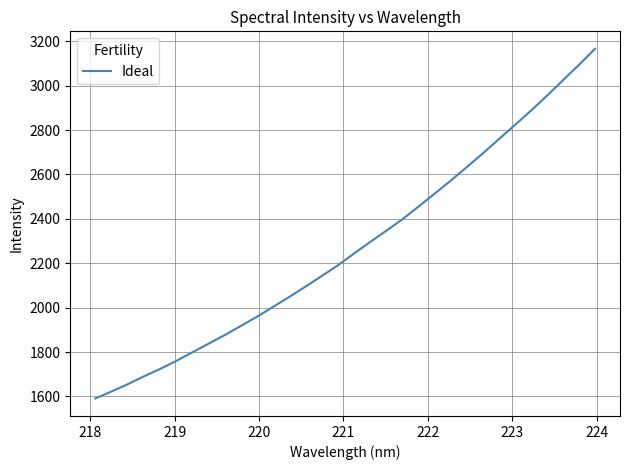

What is the difference between the maximum and minimum values?

1575.8